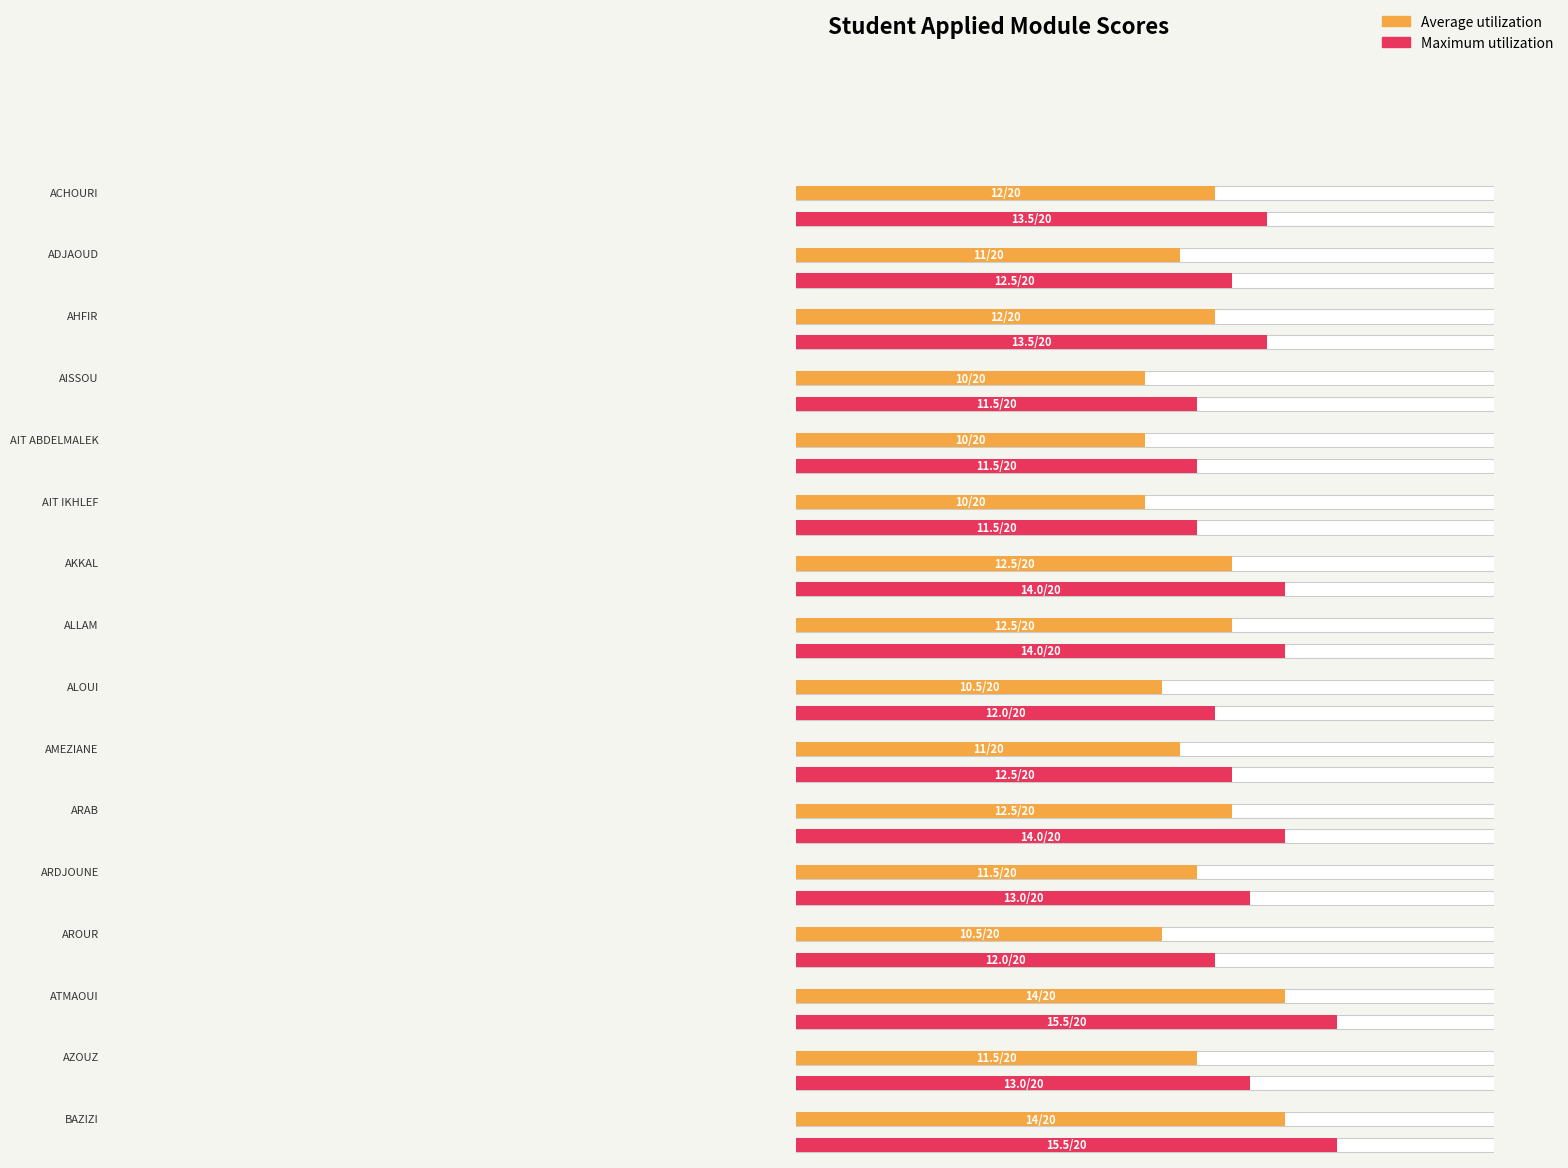

What is the difference between the second highest and second lowest values in the Maximum utilization series?

4.0